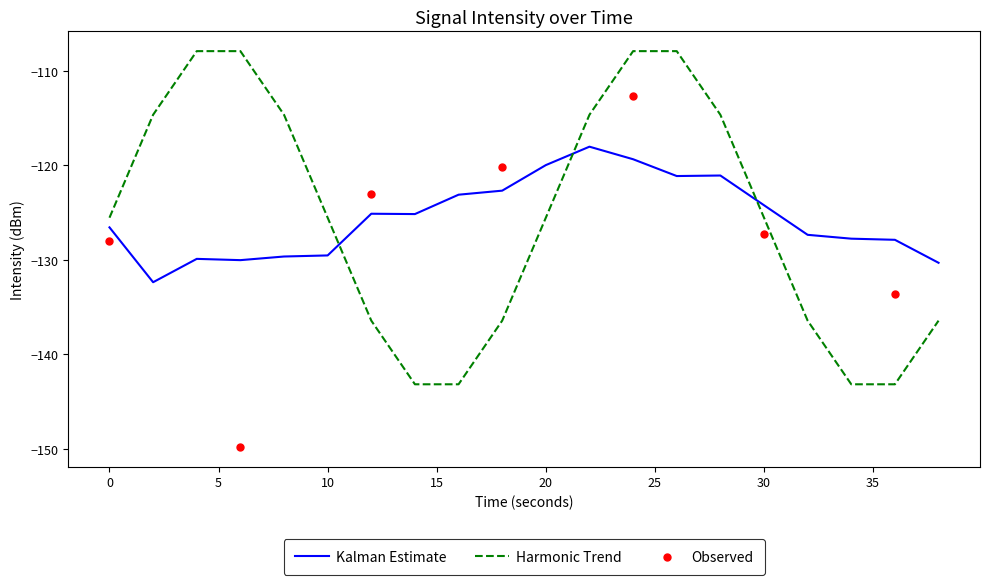

At which category is the sum across all series the highest?

24